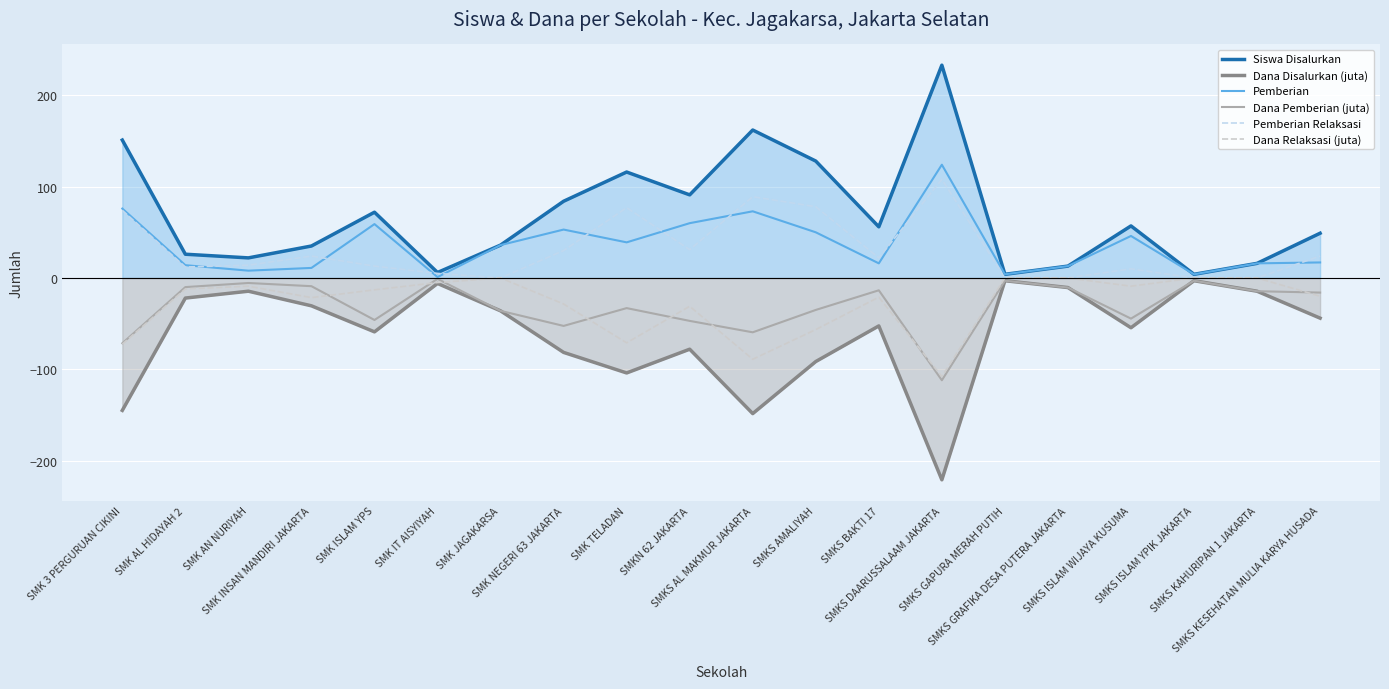

Does the chart display data point markers on the line(s)?

No